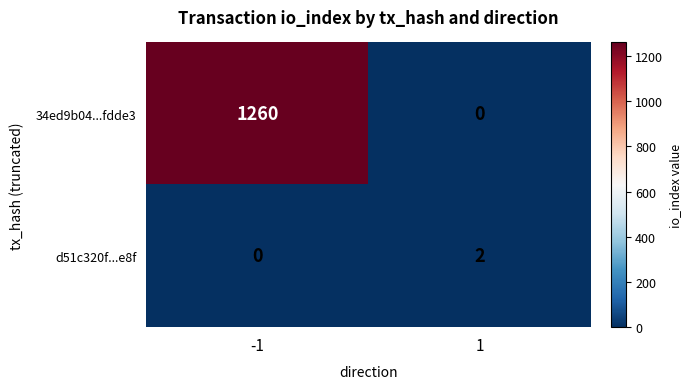

Between -1 and 1, which series saw the biggest shift?

34ed9b04...fdde3